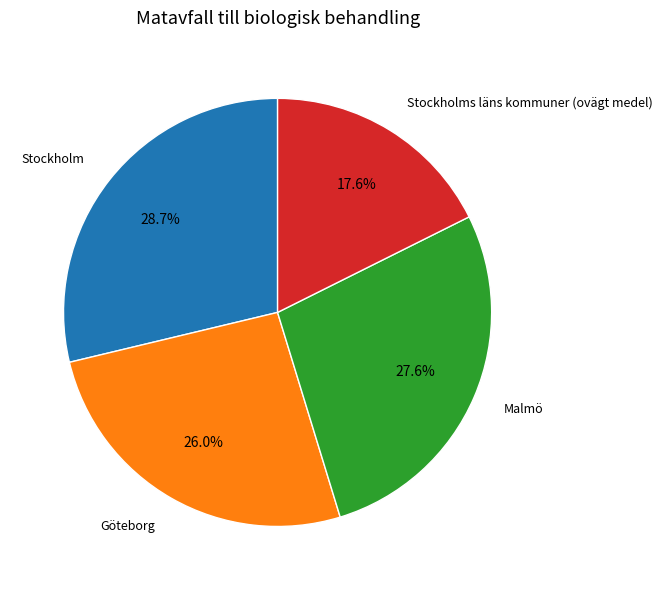

To the nearest percent, what portion does Göteborg represent?

26%